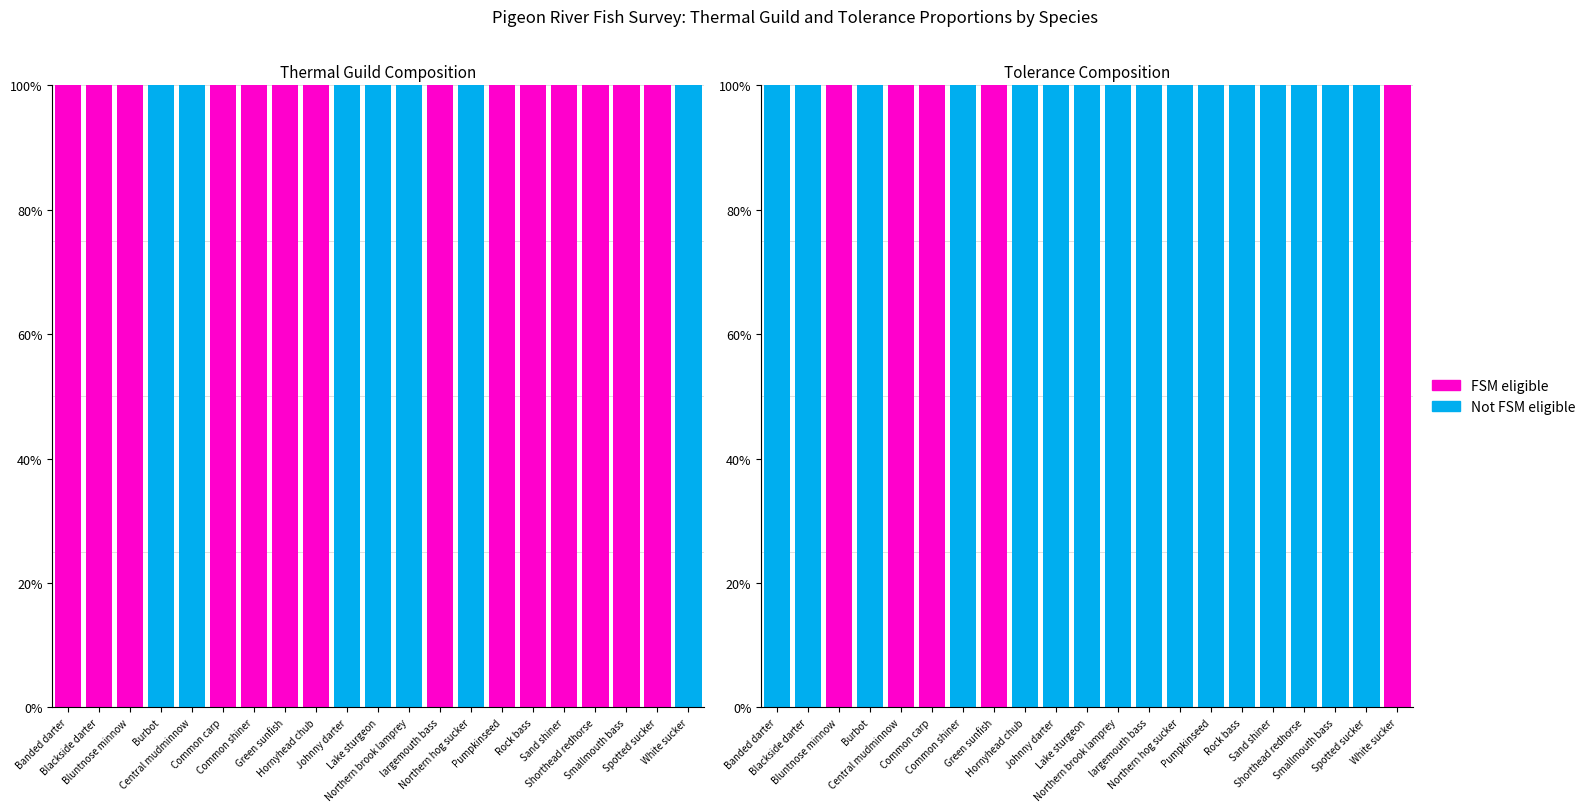

How many groups of bars are there?

21